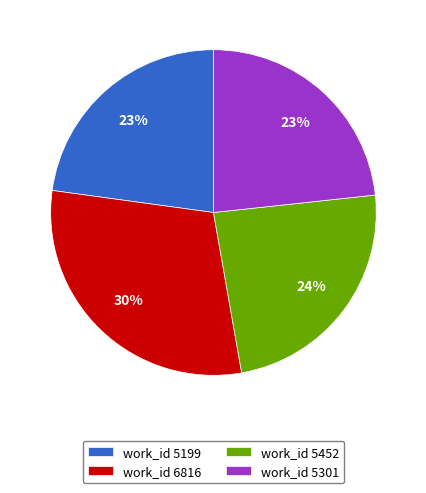

Which has a higher value, work_id 5199 or work_id 6816?

work_id 6816